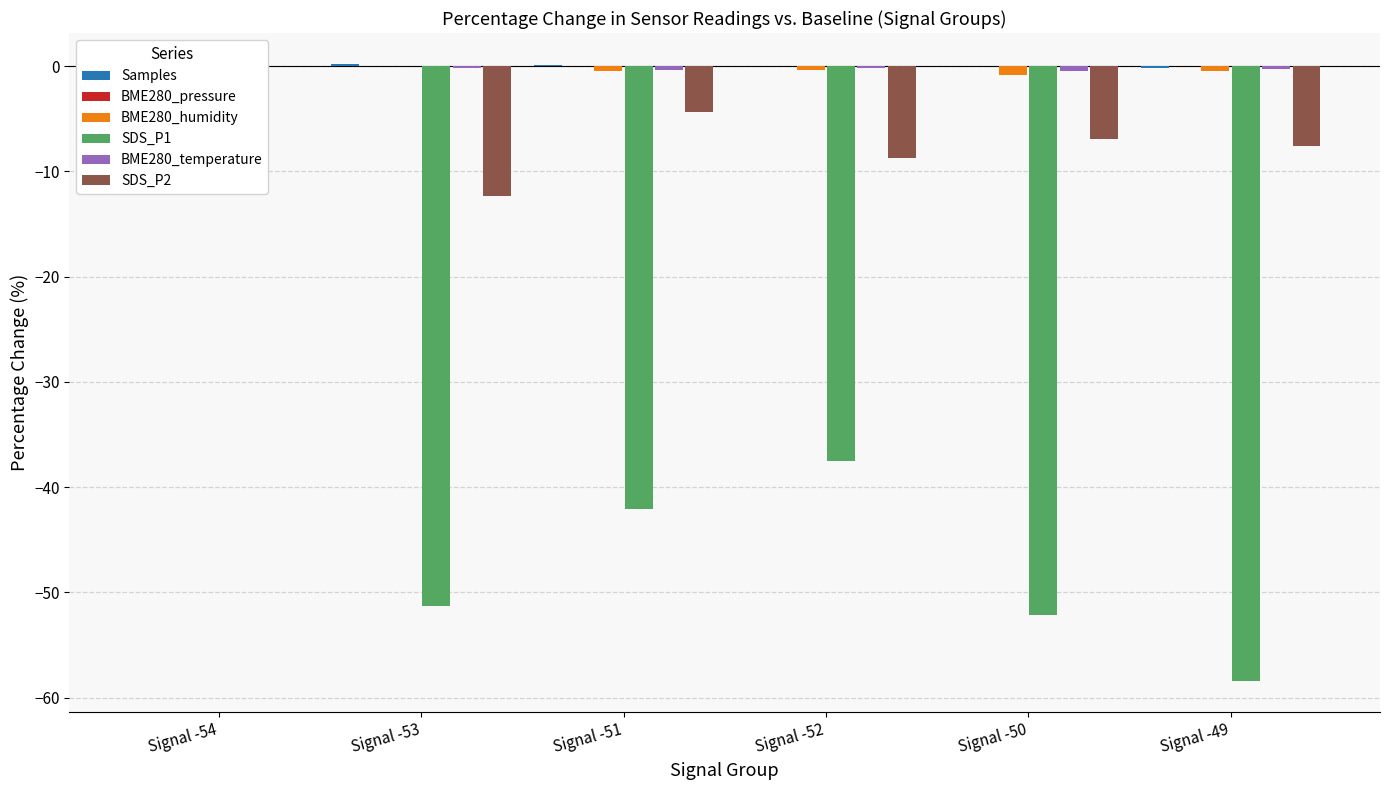

What is the difference between the SDS_P1 values at Signal -54 and Signal -49?

58.4